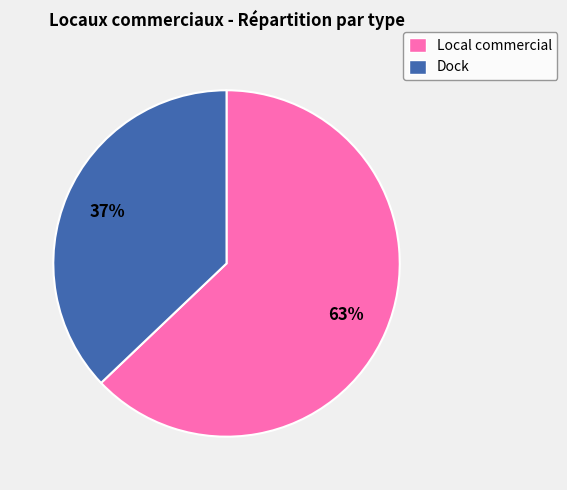

Do Local commercial and Dock together represent more than half of the pie?

Yes